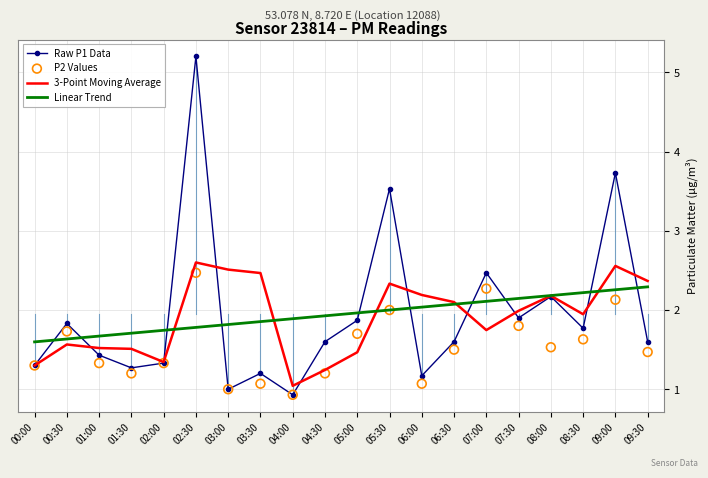

At which category is the sum across all series the highest?

02:30